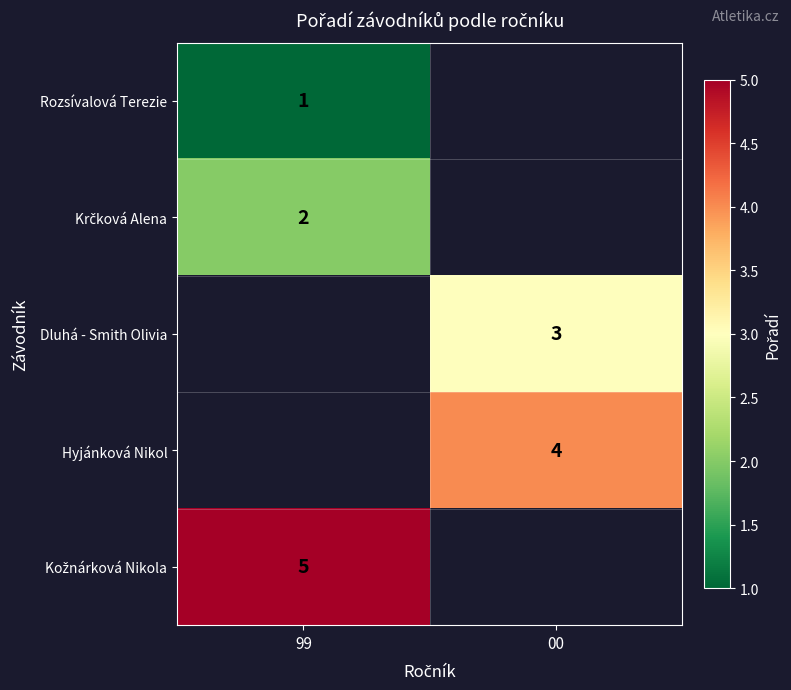

True or false: Hyjánková Nikol has a value of 2 at 00.

False